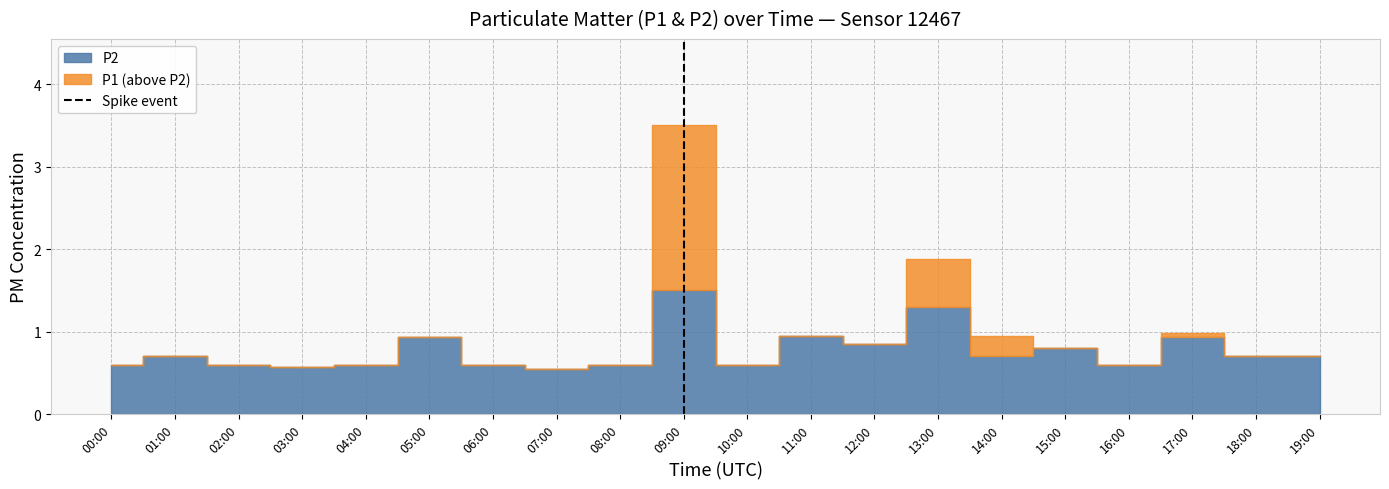

What is the difference between the maximum and minimum values?

1